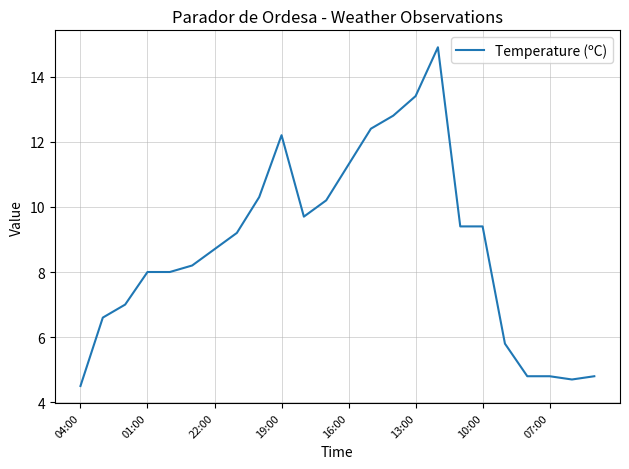

What is the greatest value displayed?

14.9